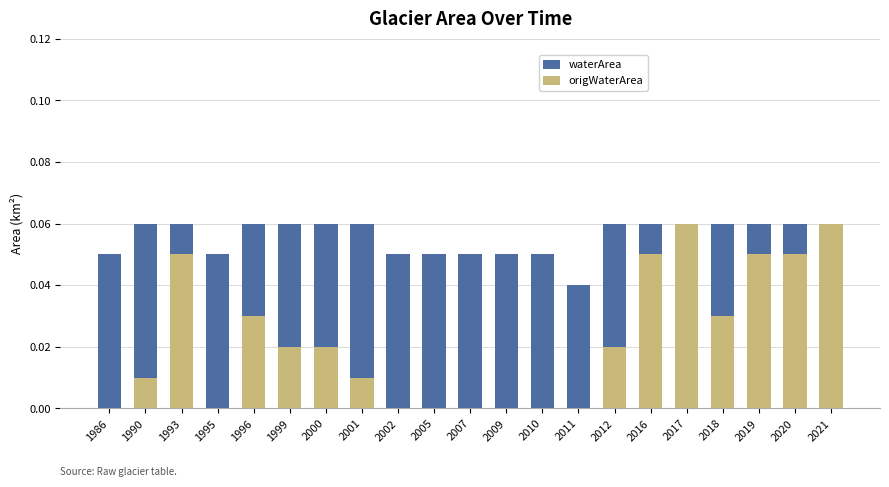

What is the value of the waterArea bar at the 16th from the left?

0.1